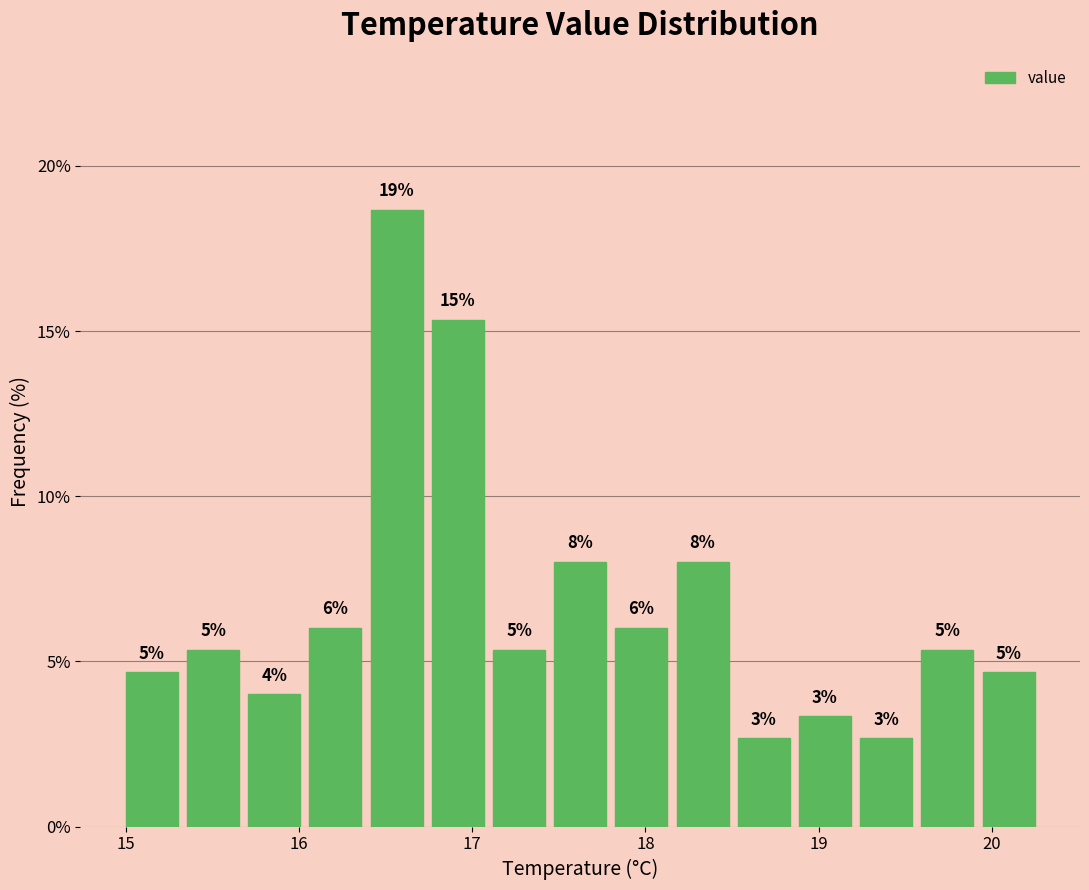

Read against the x-axis, roughly where is the centre of the tallest bar?

16.6